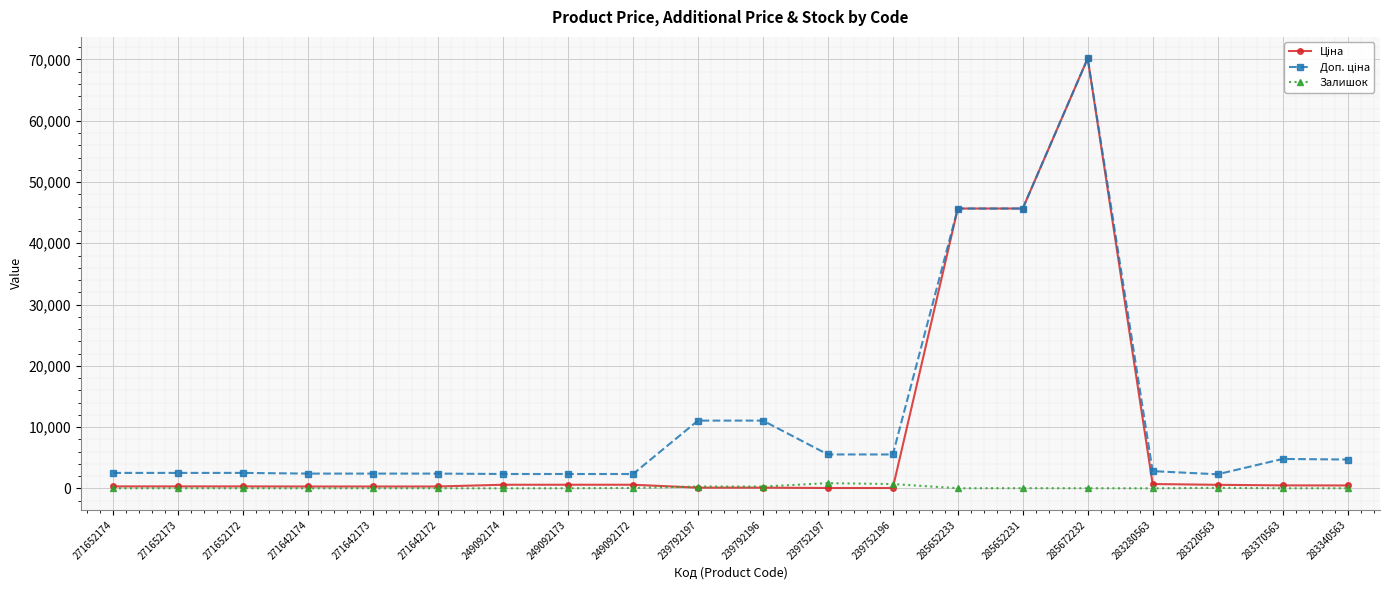

At which category is the sum across all series the highest?

285672232